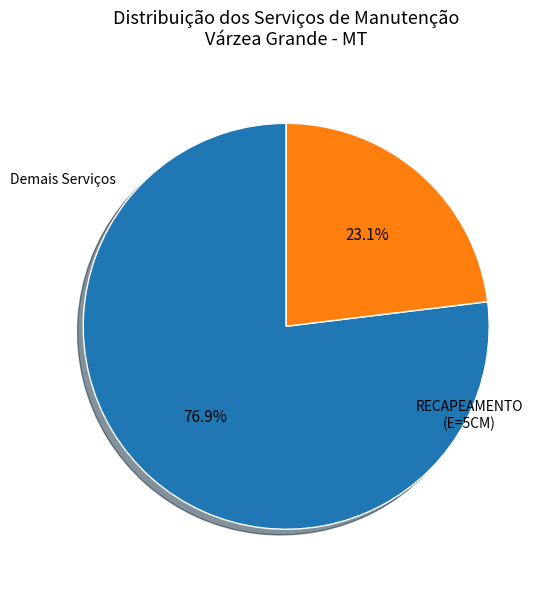

Does any single category account for the majority?

Yes